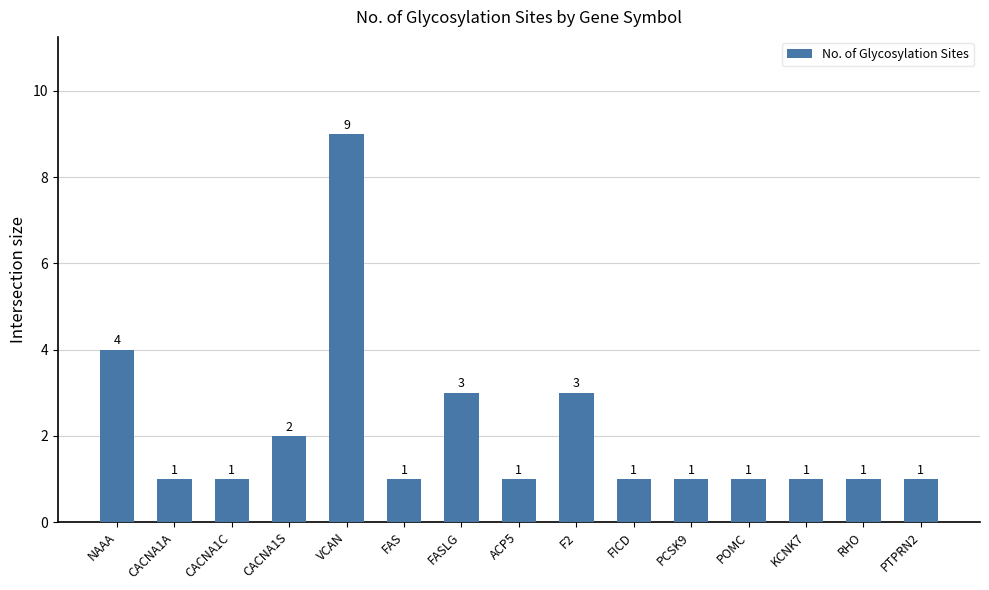

Approximately how many times larger is the value at PTPRN2 compared to FASLG?

0.3